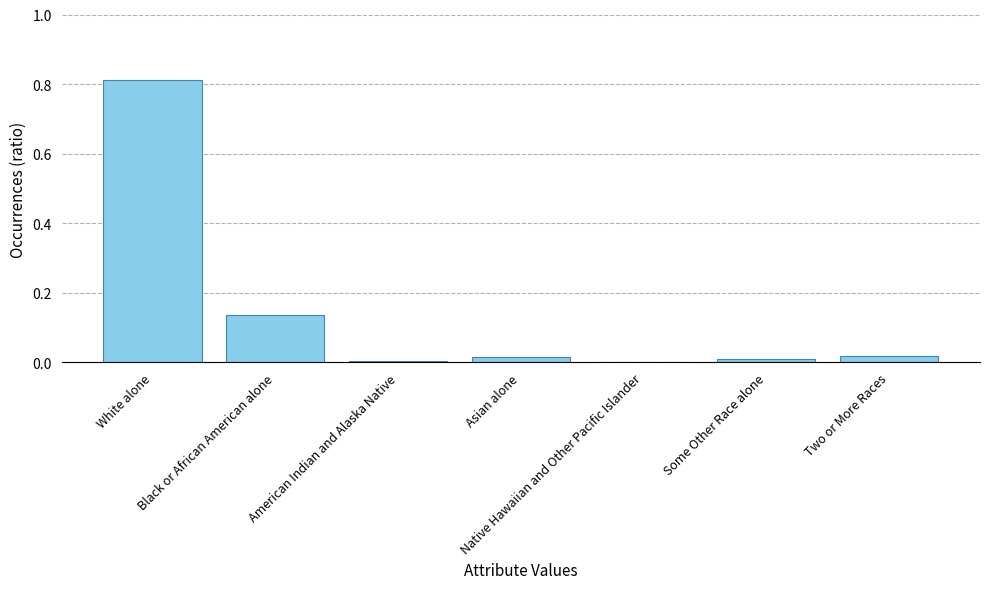

Is it true that the value at Native Hawaiian and Other Pacific Islander is 0.0?

True